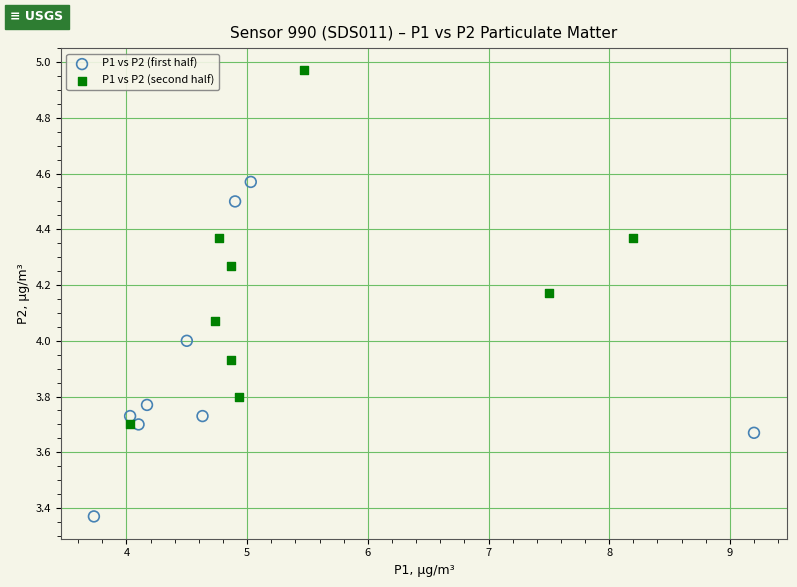

Which series has the largest Y range (max minus min)?

P1 vs P2 (second half)